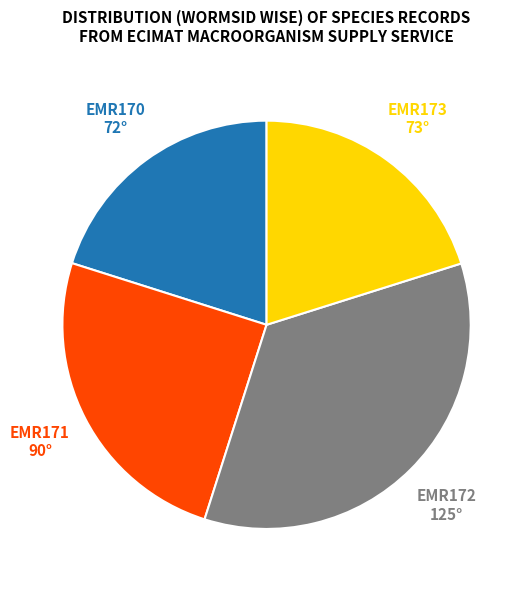

Do EMR172 and EMR171 together represent more than half of the pie?

Yes